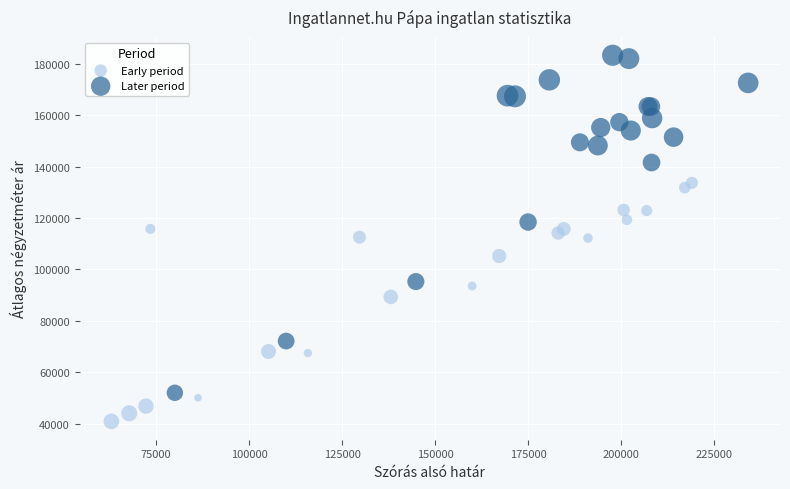

Which series contains the lowest Y value?

Early period